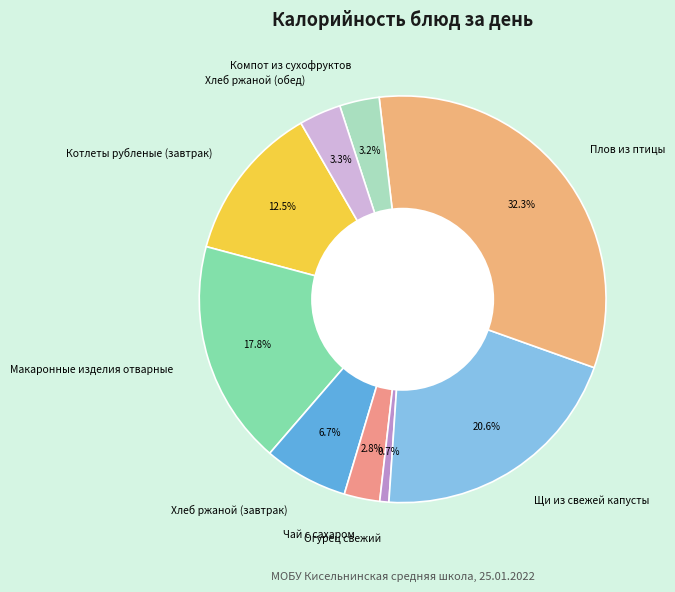

Is there a majority slice in this chart?

No